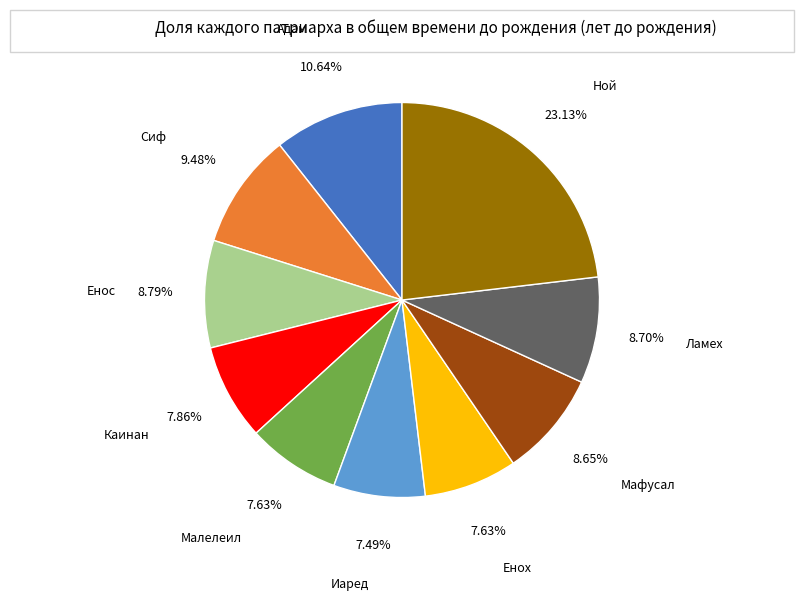

Count the number of slices in the pie.

10